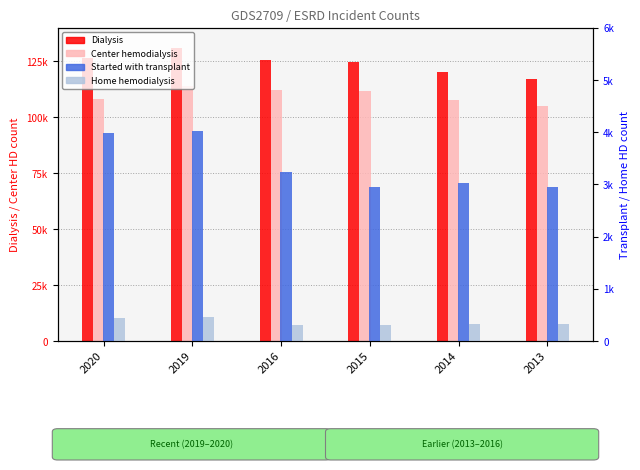

Read the Home hemodialysis value at 2016, to the nearest 10.

300